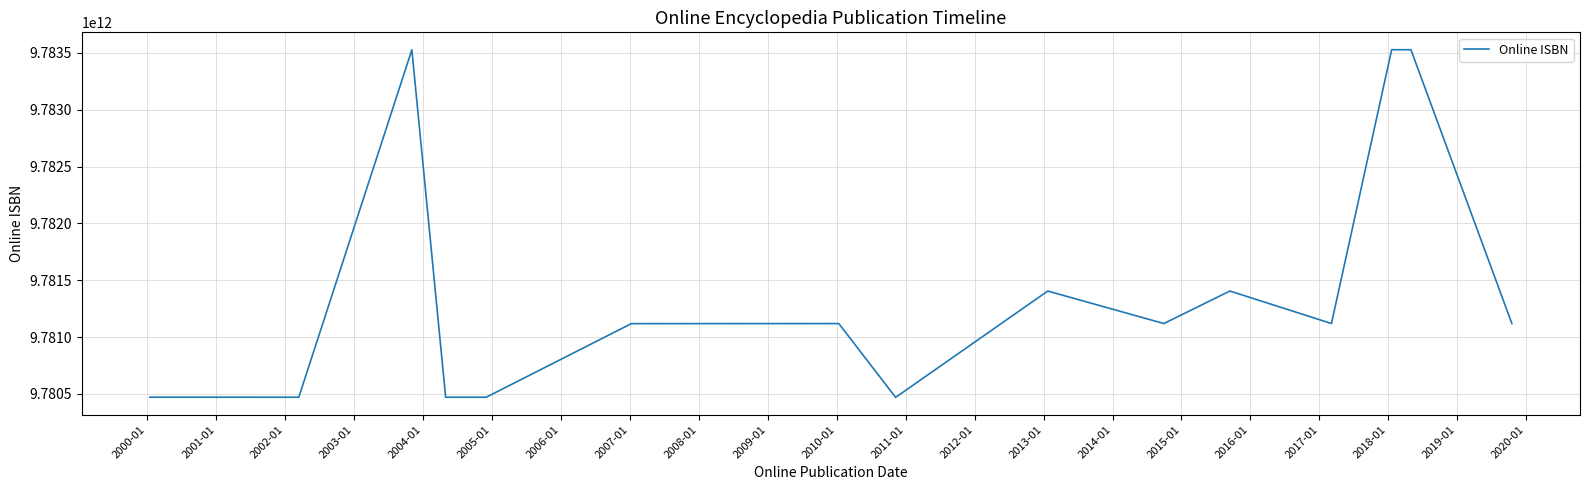

Does the chart display data point markers on the line(s)?

No